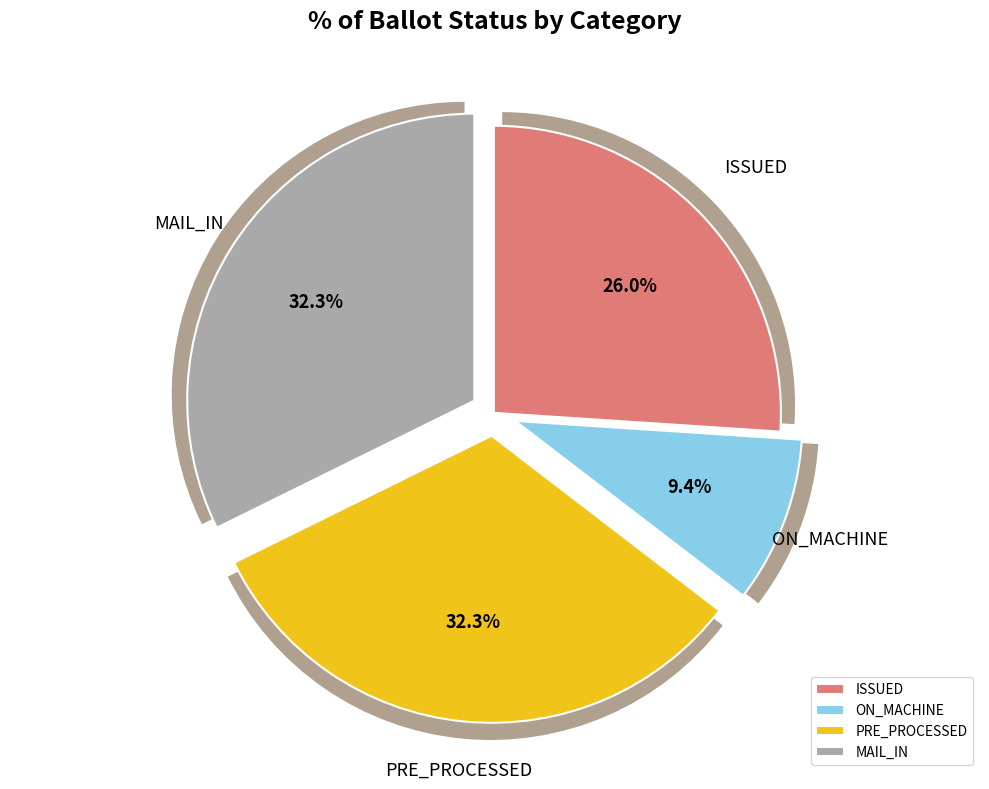

Which slice is the smallest?

ON_MACHINE